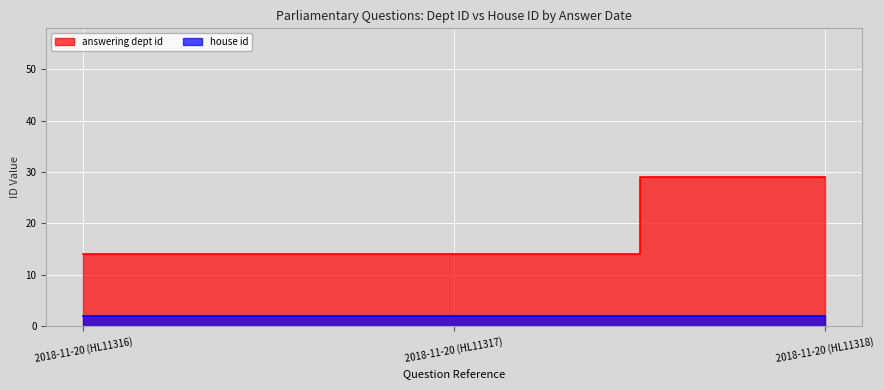

What is the difference between the values at 2018-11-20 (HL11316) and 2018-11-20 (HL11318)?

15